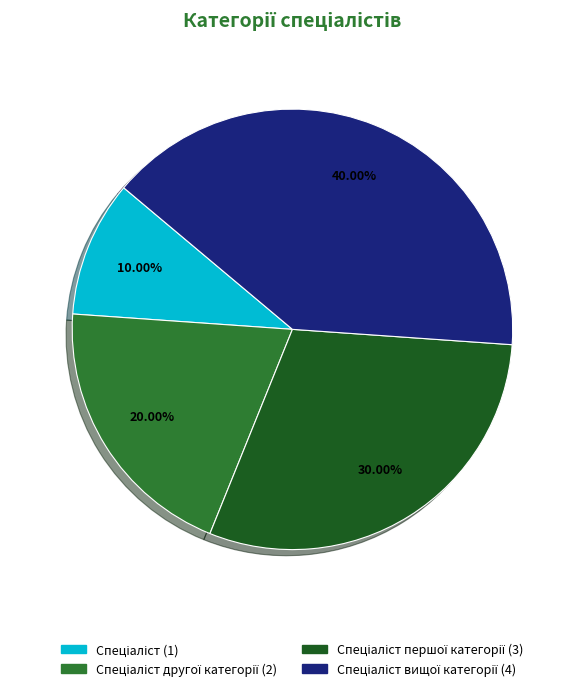

Is there any slice that represents more than half of the pie?

No